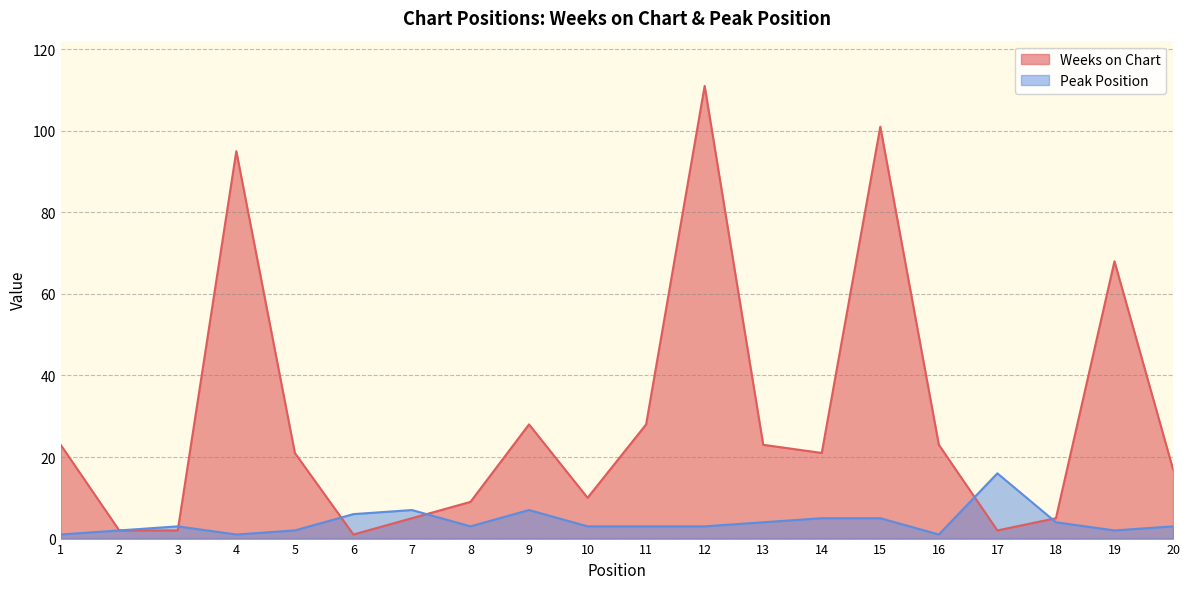

What are all the series names shown in the legend?

Weeks on Chart, Peak Position